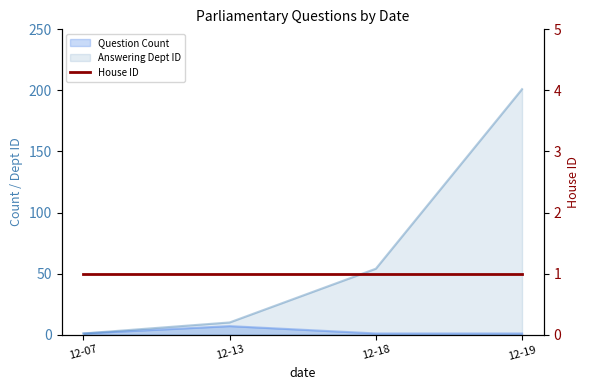

Reading left to right, extract all data points from this chart.

Question Count: 1	7	1	1
Answering Dept ID: 1	10	54	201